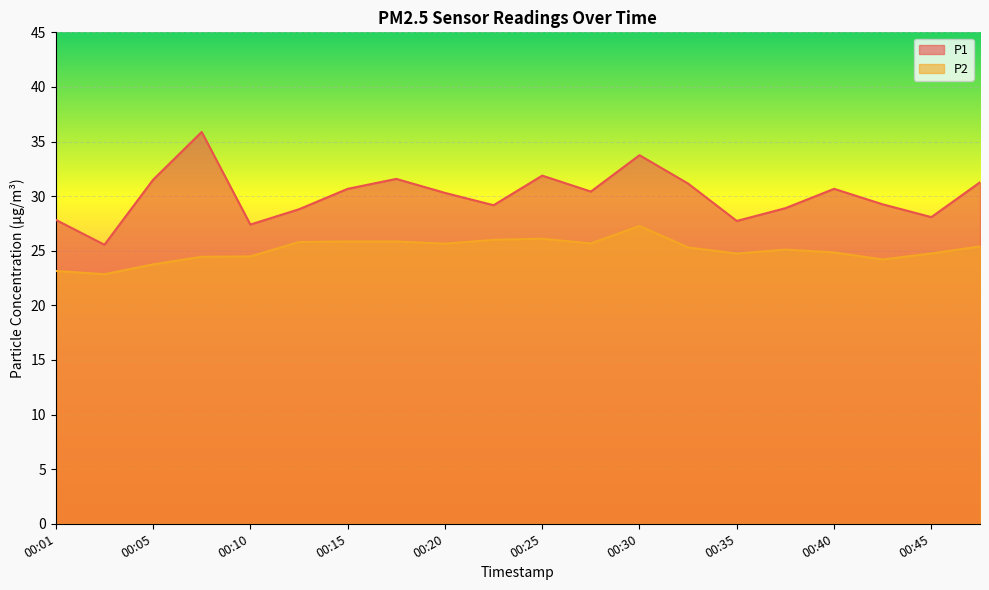

Between 00:25 and 00:30, which series saw the biggest shift?

P1